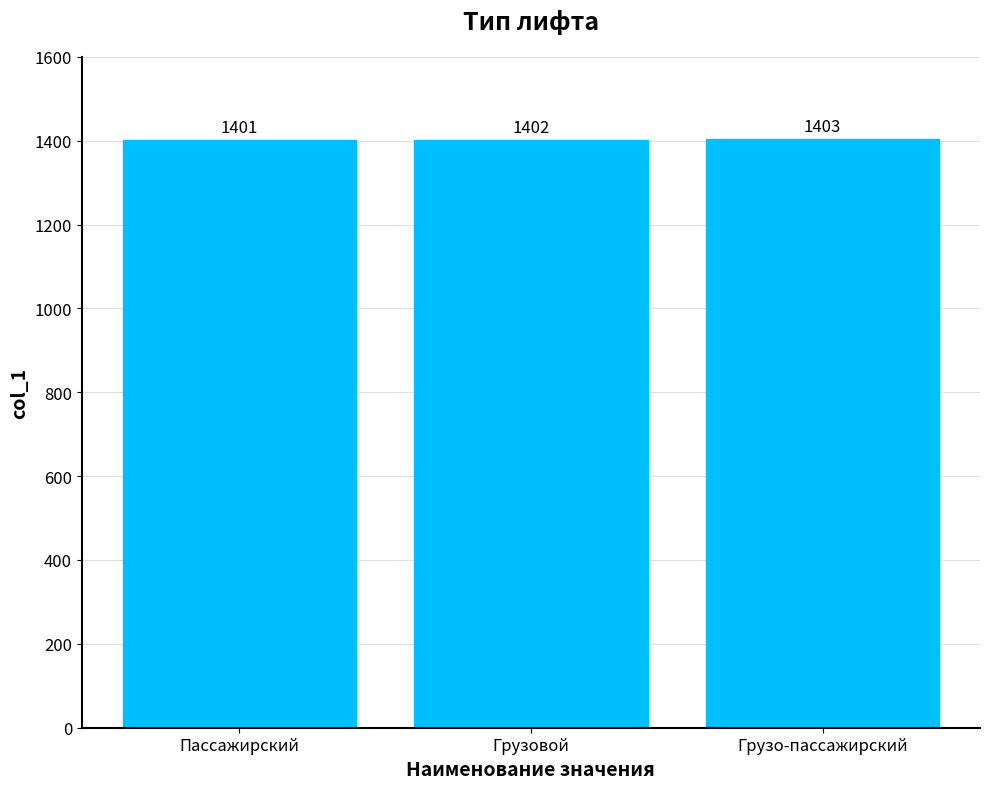

Is it true that the value at Пассажирский is 1401?

True